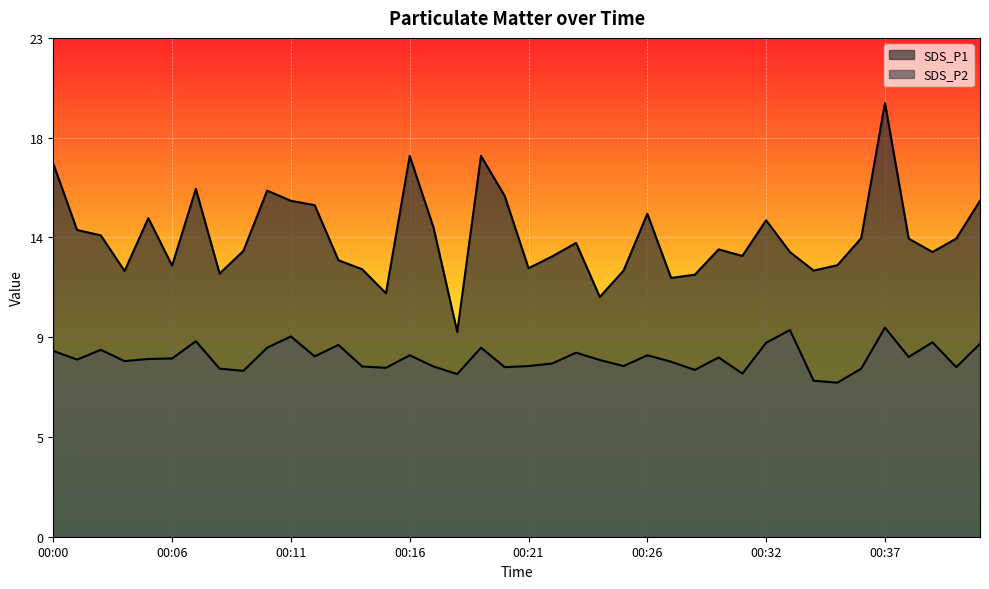

What is the average value of the SDS_P1 series?

13.9